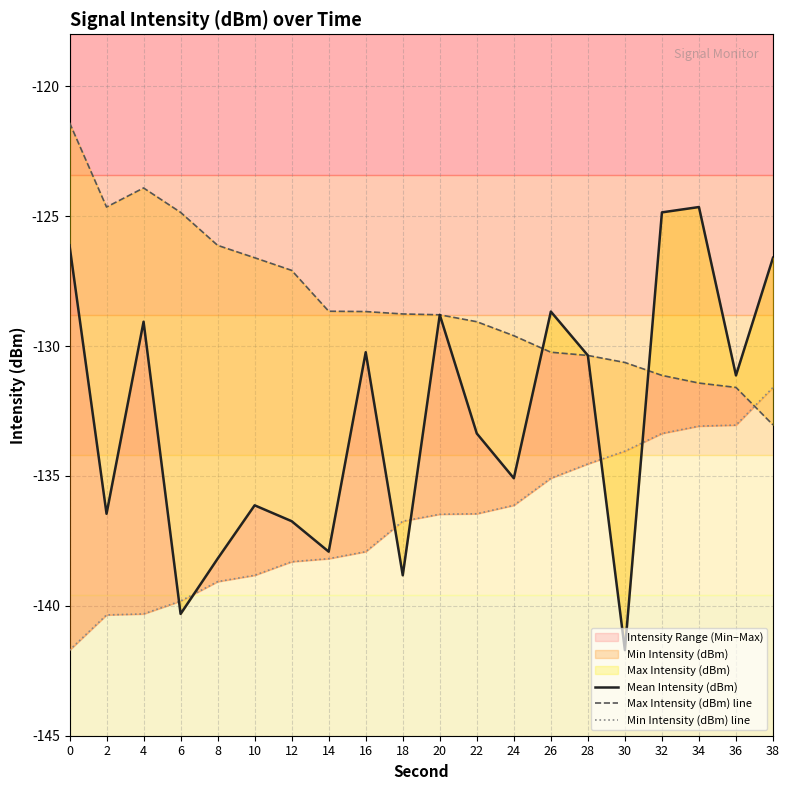

What is the minimum value shown in the chart?

-141.7